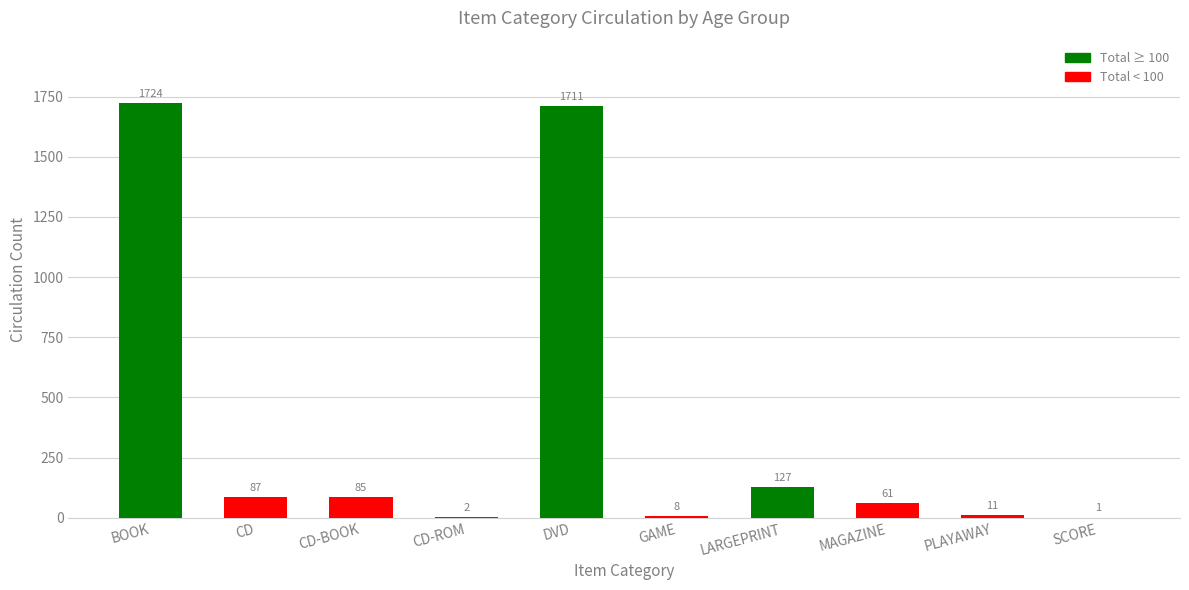

At which category does the chart reach its peak across all series?

BOOK